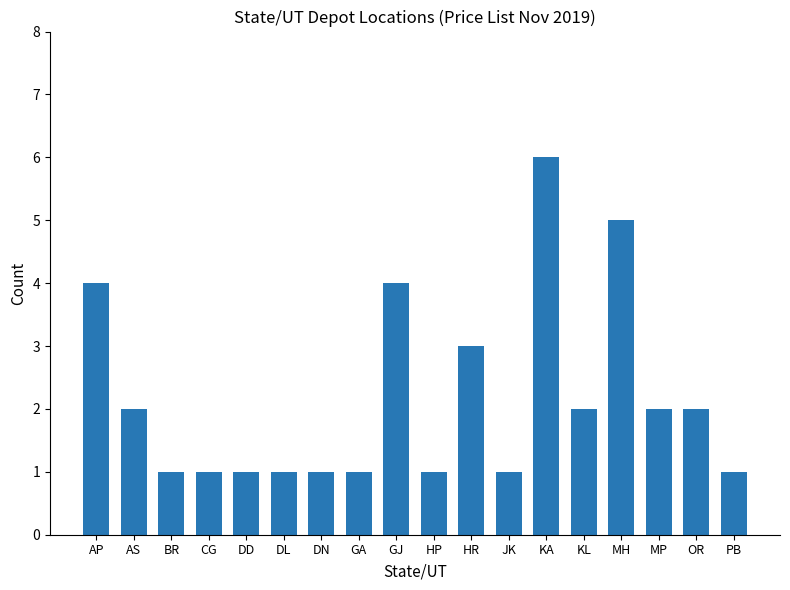

What is the value of the 16th bar from the left?

2